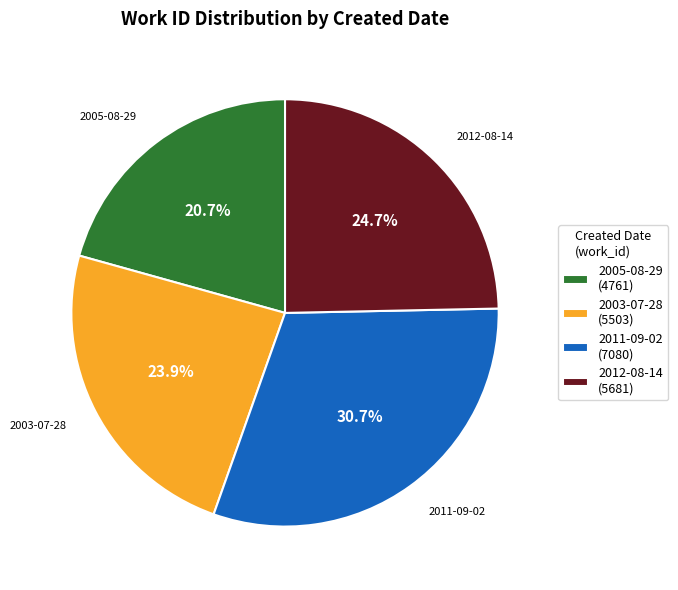

Does 2003-07-28 represent more than half of the total?

No